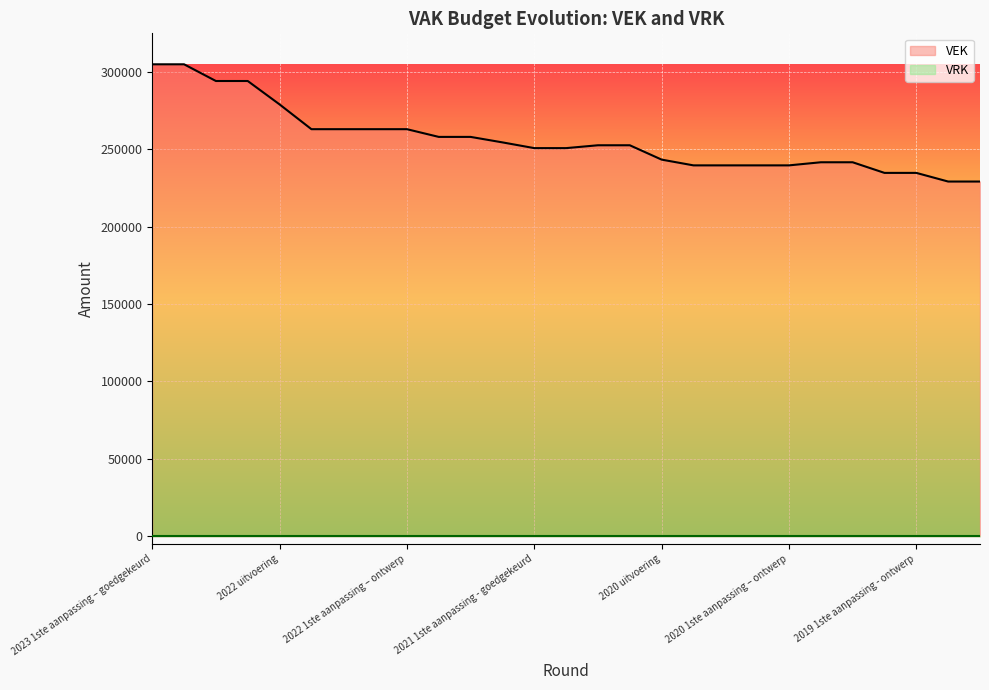

How many values are below 252458?

13